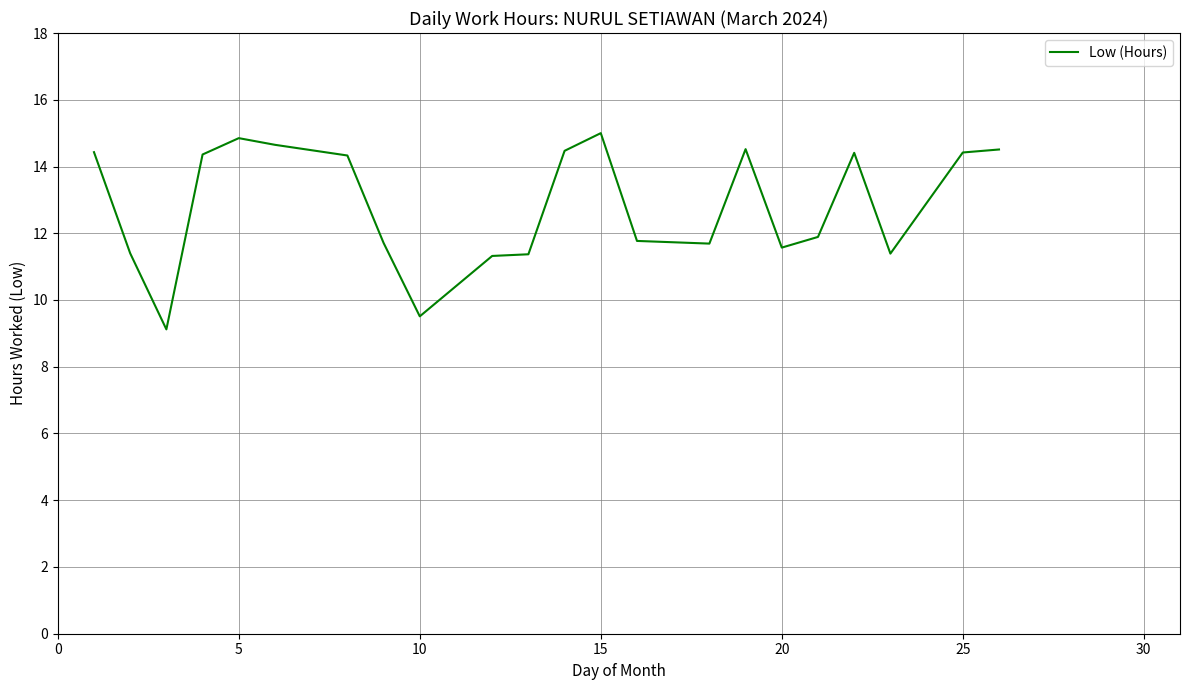

What is the maximum value shown in the chart?

15.0